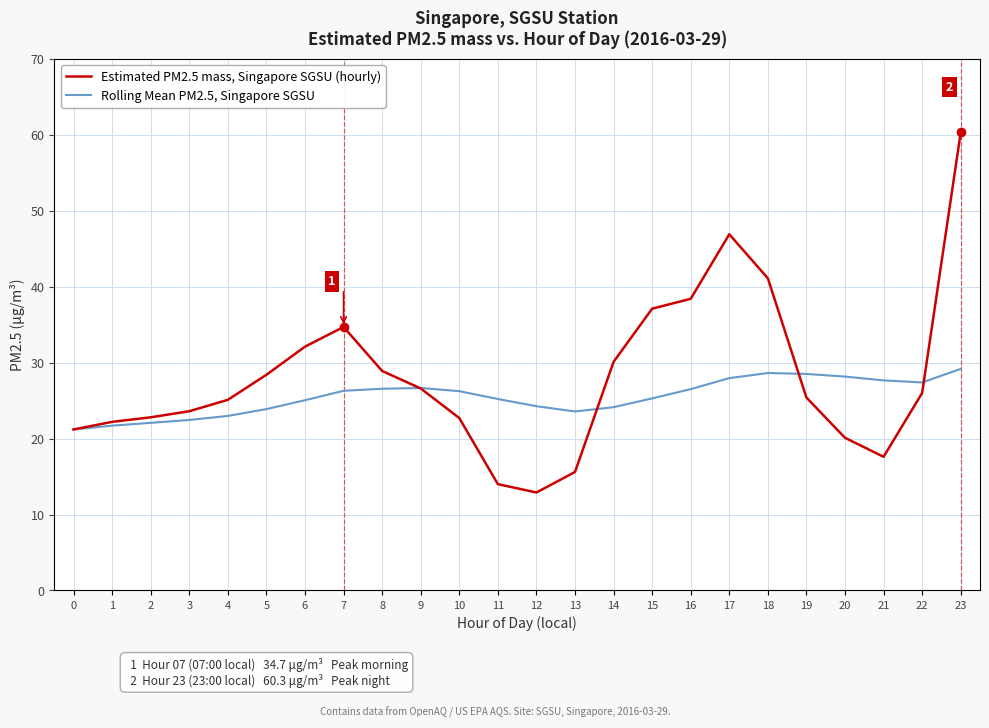

How many categories are shown in the chart?

24